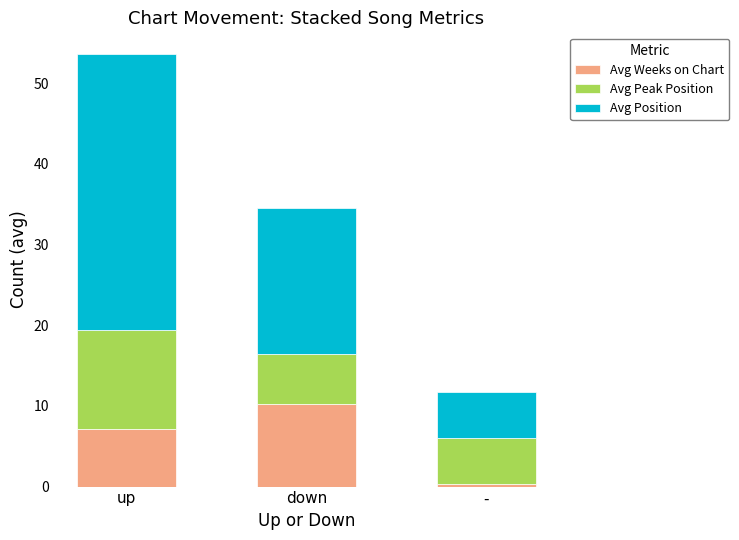

What value does the Avg Weeks on Chart series have at up?

7.1